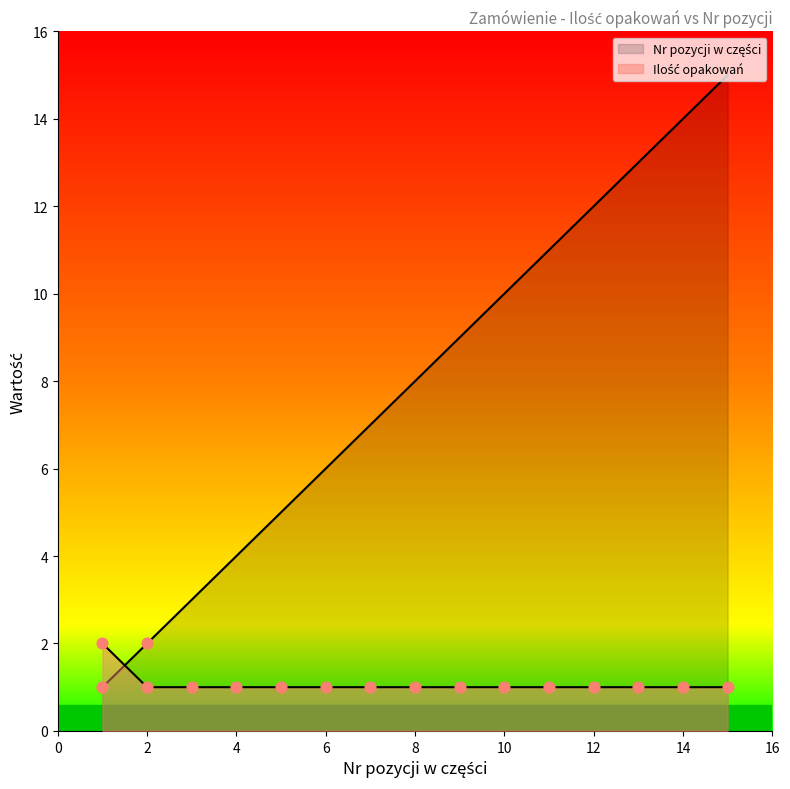

What are all the series names shown in the legend?

Nr pozycji w części, Ilość opakowań